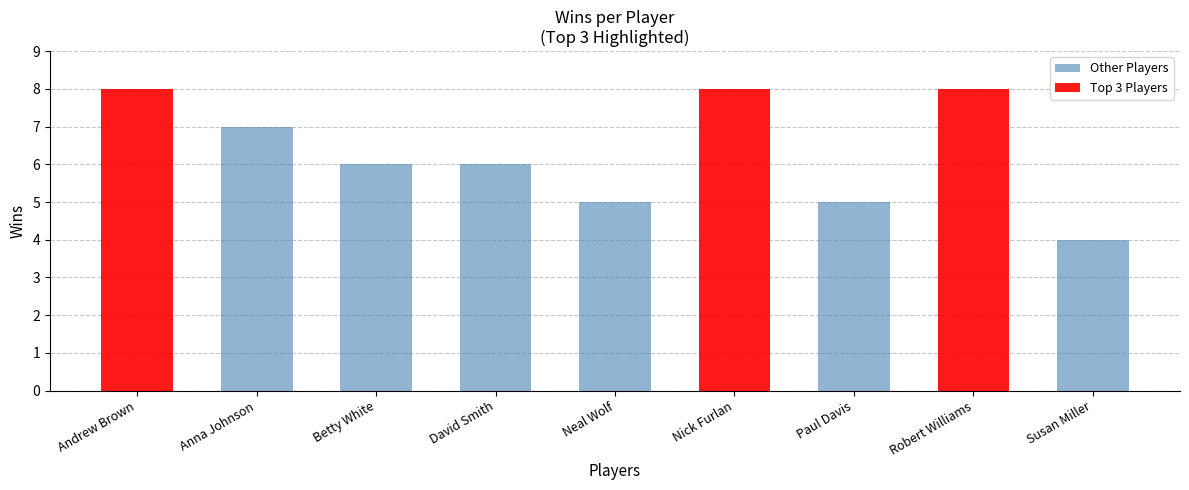

Rank the categories by value from highest to lowest.

Andrew Brown, Nick Furlan, Robert Williams, Anna Johnson, Betty White, David Smith, Neal Wolf, Paul Davis, Susan Miller